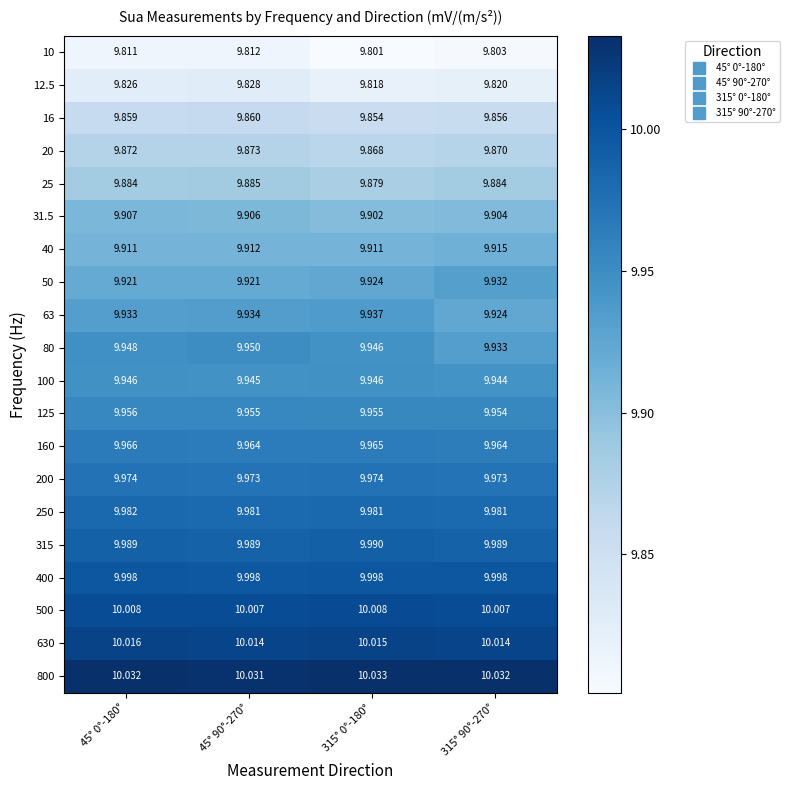

Is the value of 315 at 45° 90°-270° greater than the value of 200 at 45° 90°-270°?

Yes